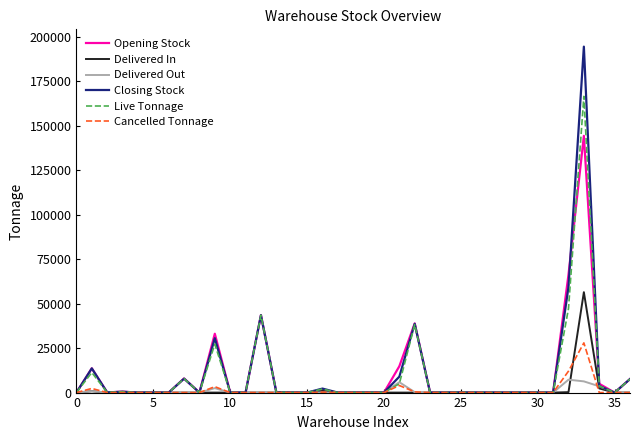

What is the highest value of the Delivered In series?

56425